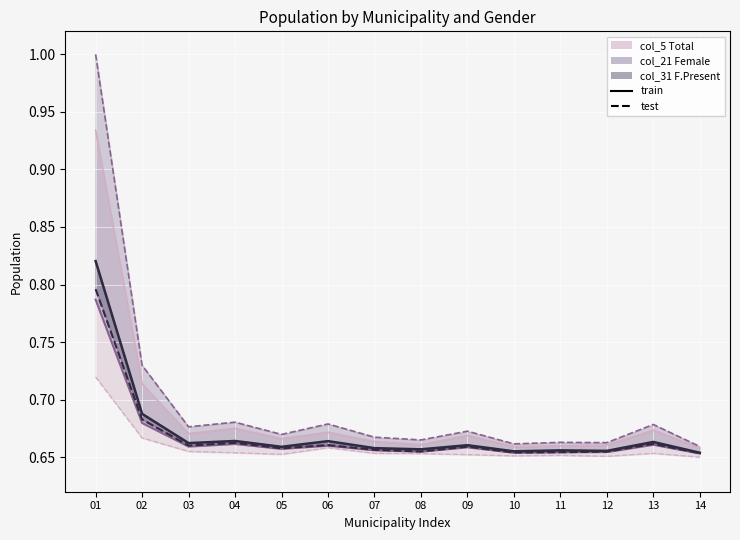

True or false: col_37 (Male2) has a value of 1.1 at 03.

False